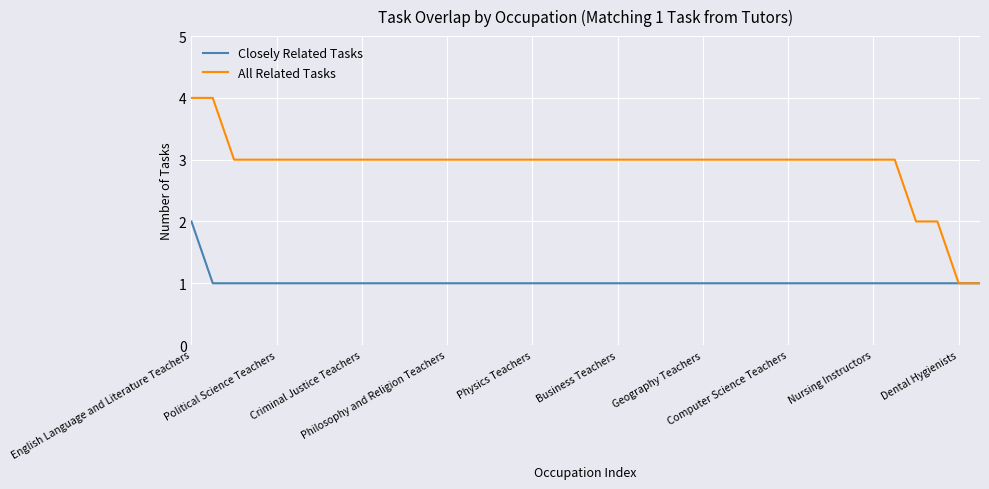

Which series has the largest range (max minus min)?

All Related Tasks